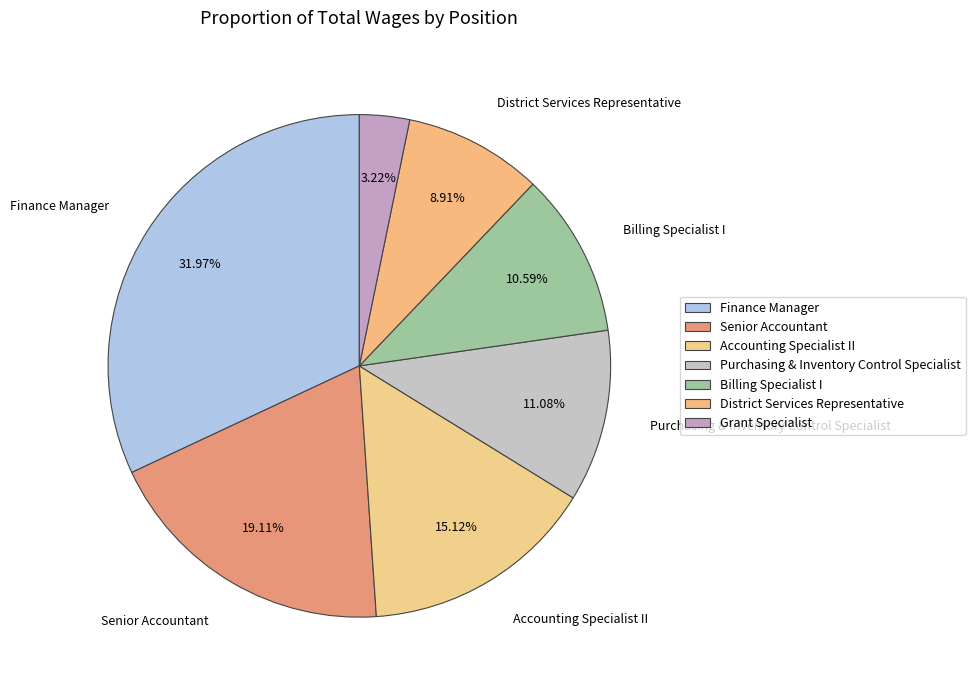

Does Finance Manager represent more than half of the total?

No